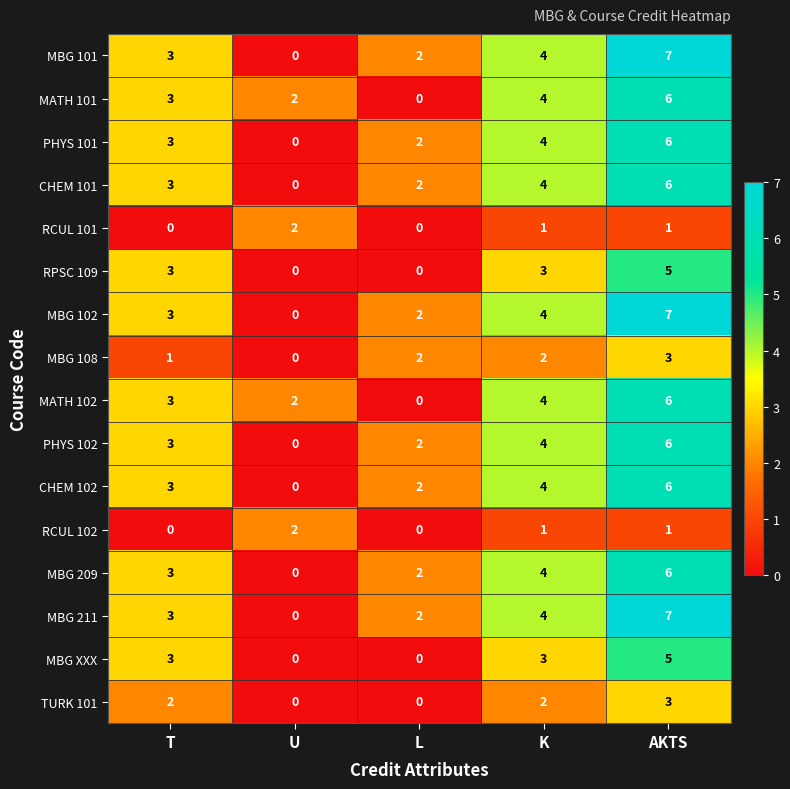

Where is MBG 211 nearest to the value 3?

T